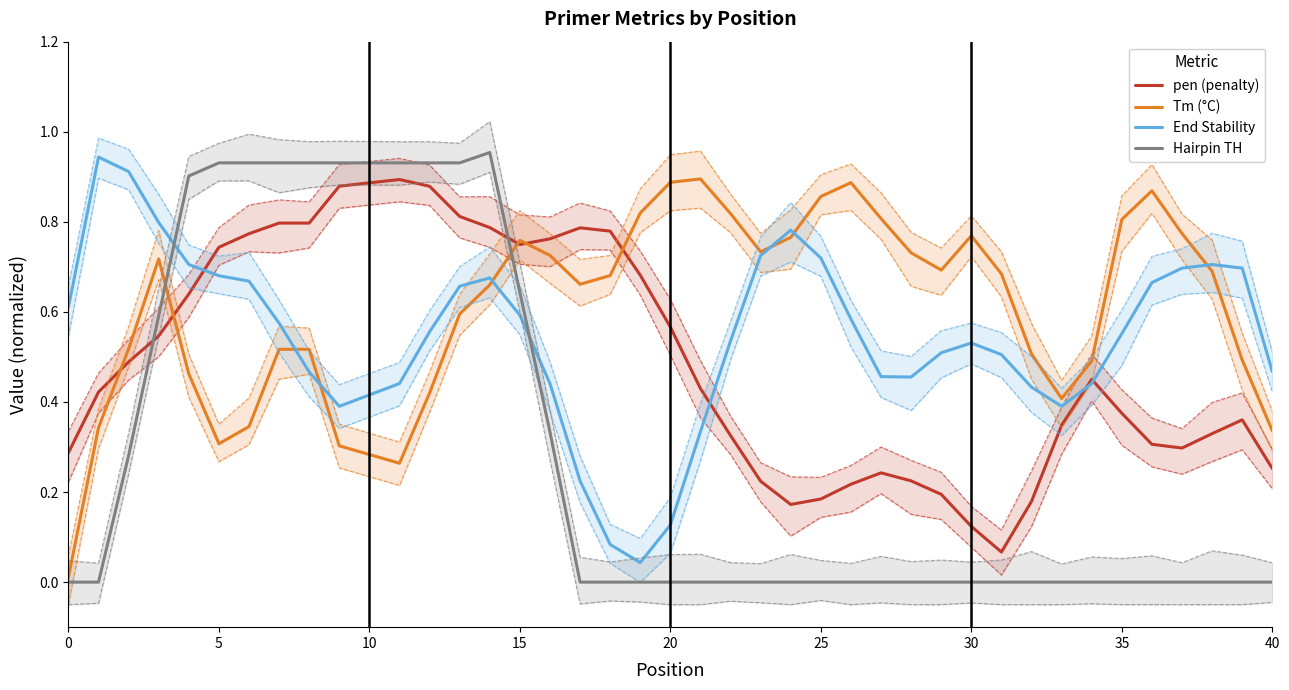

After their last crossing, which series has the higher values: End Stability or Hairpin TH?

End Stability